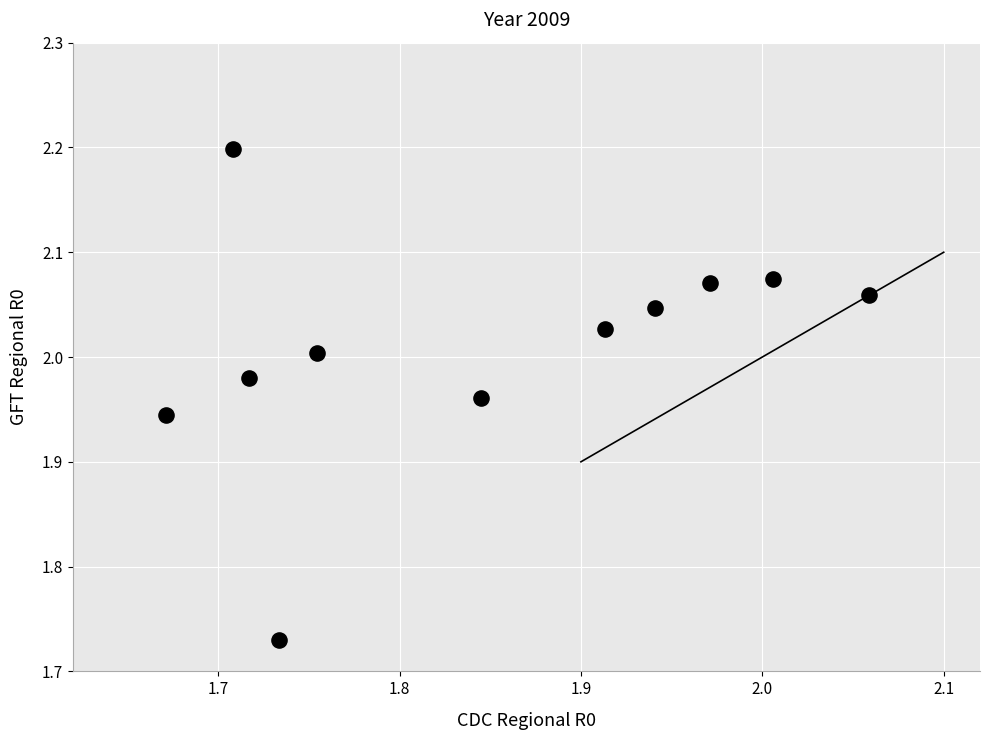

What is the range of X values (max minus min)?

0.4